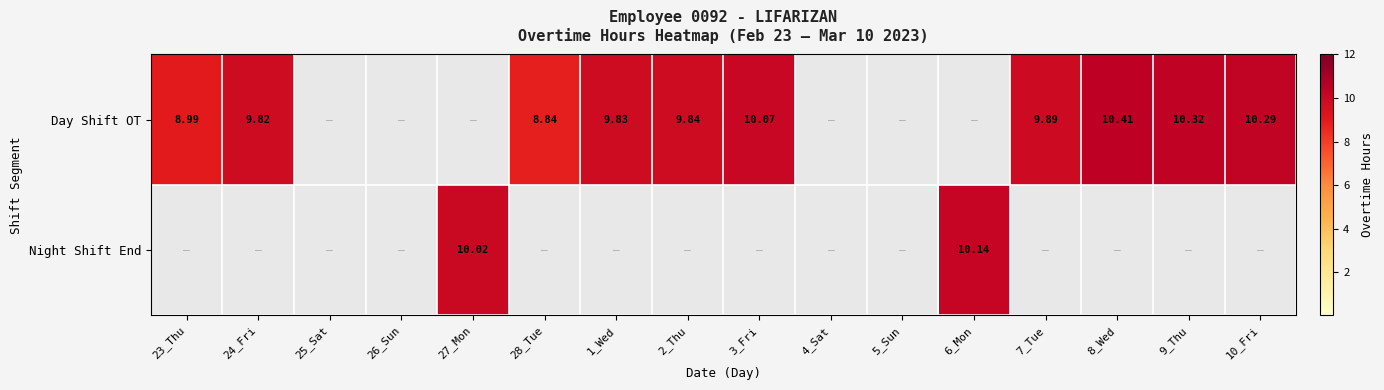

List the series in order of their peak value, lowest first.

Night Shift End, Day Shift OT